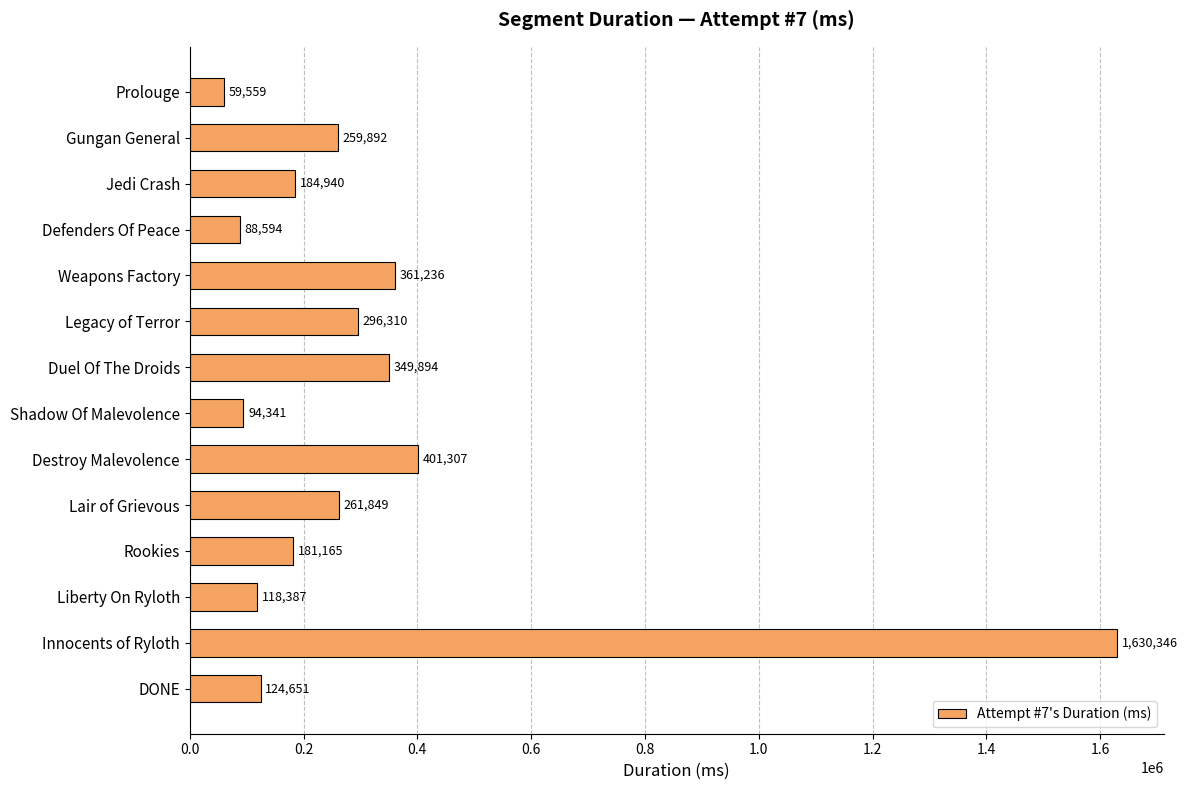

Are the bars grouped side by side (vs. stacked)?

No